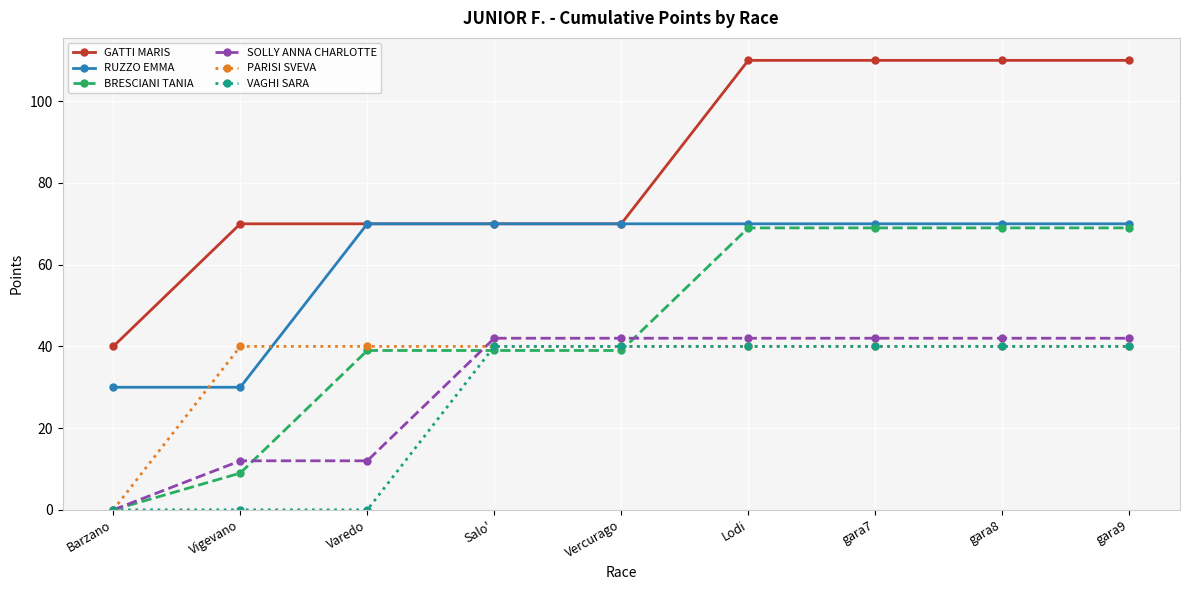

Which series has the largest range (max minus min)?

GATTI MARIS